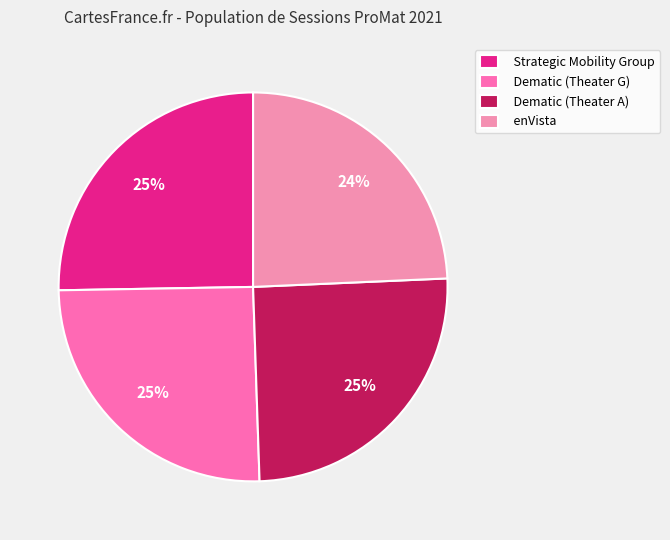

Count the number of slices in the pie.

4